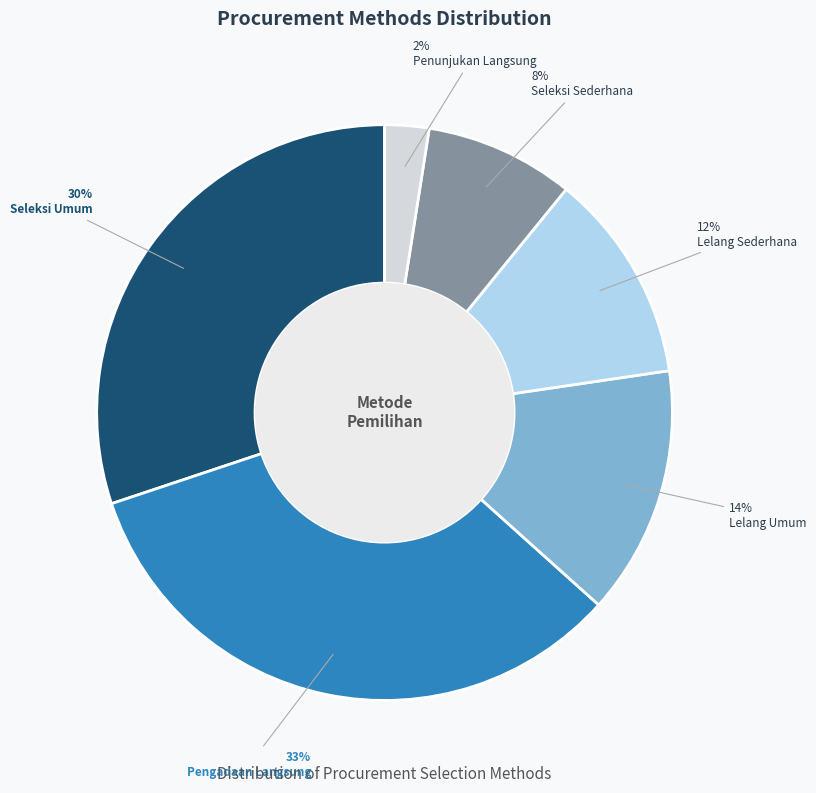

Rank the categories by value from highest to lowest.

Pengadaan Langsung, Seleksi Umum, Lelang Umum, Lelang Sederhana, Seleksi Sederhana, Penunjukan Langsung